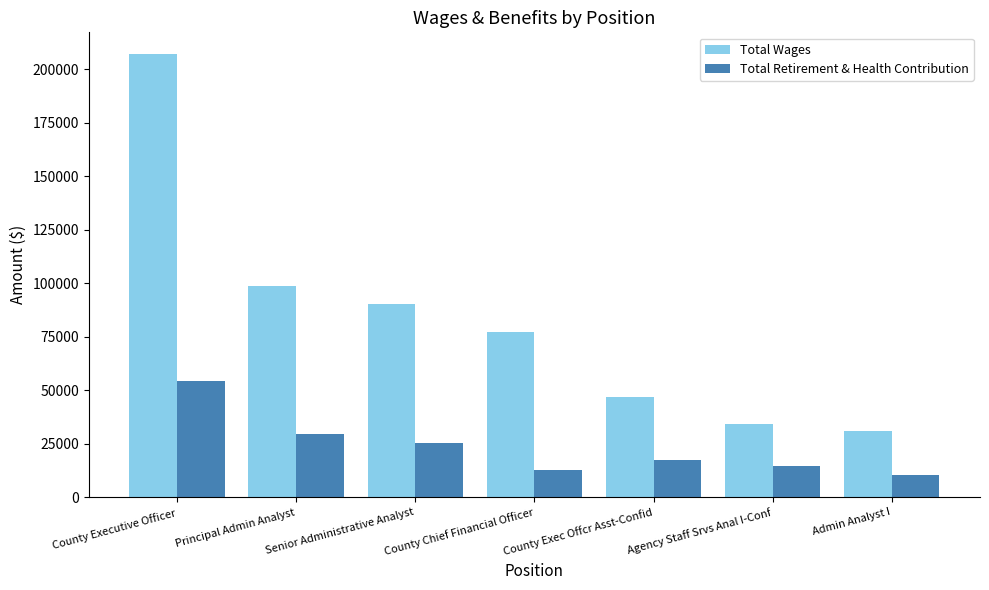

What is the approximate value of Total Wages at Agency Staff Srvs Anal I-Conf?

34324